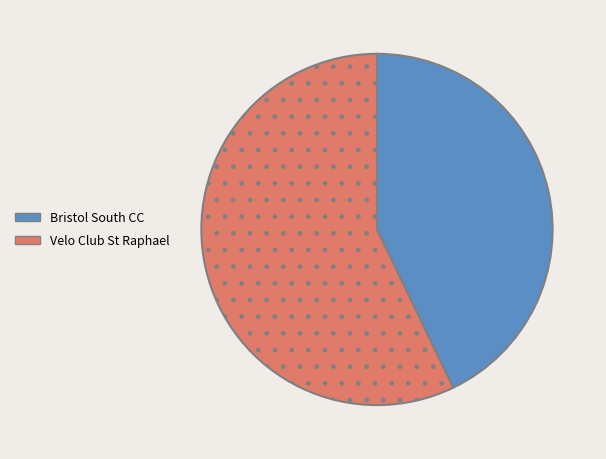

Is it true that Bristol South CC is 43% of the pie?

True